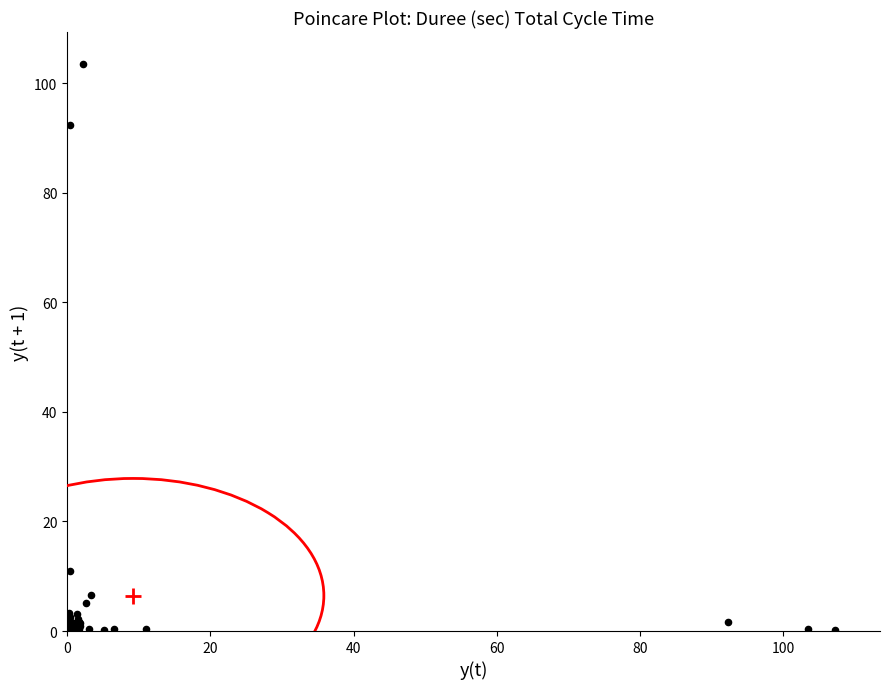

What Y value in the scatter plot is closest to 51?

10.9